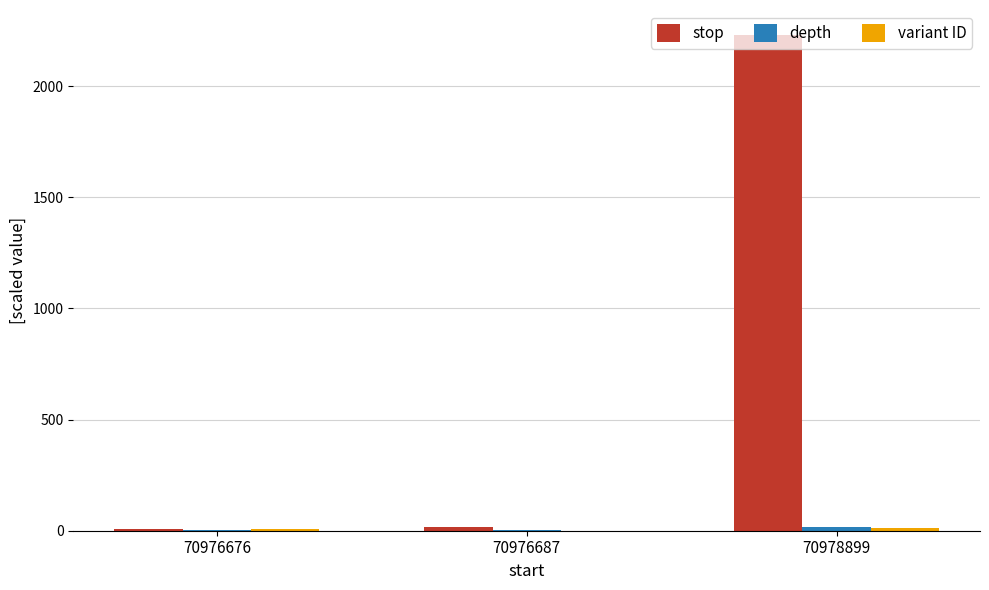

How many data points does each series have?

3